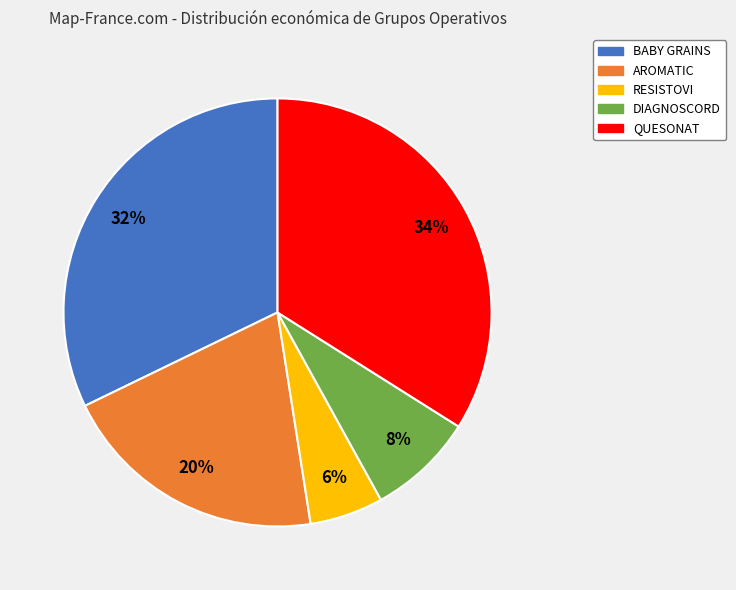

Does DIAGNOSCORD represent more than half of the total?

No